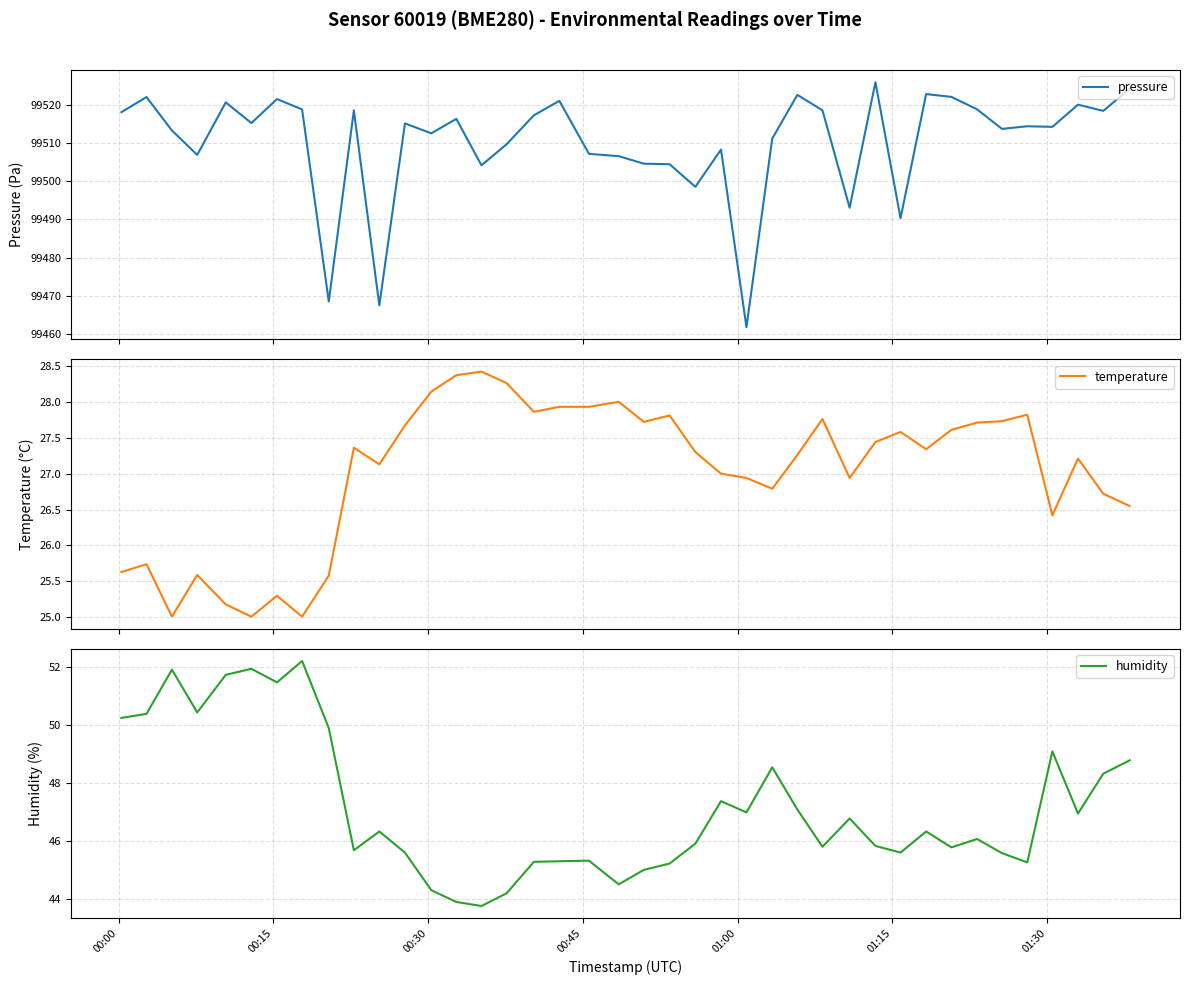

True or false: humidity has more than 0 points higher than both neighbors.

True